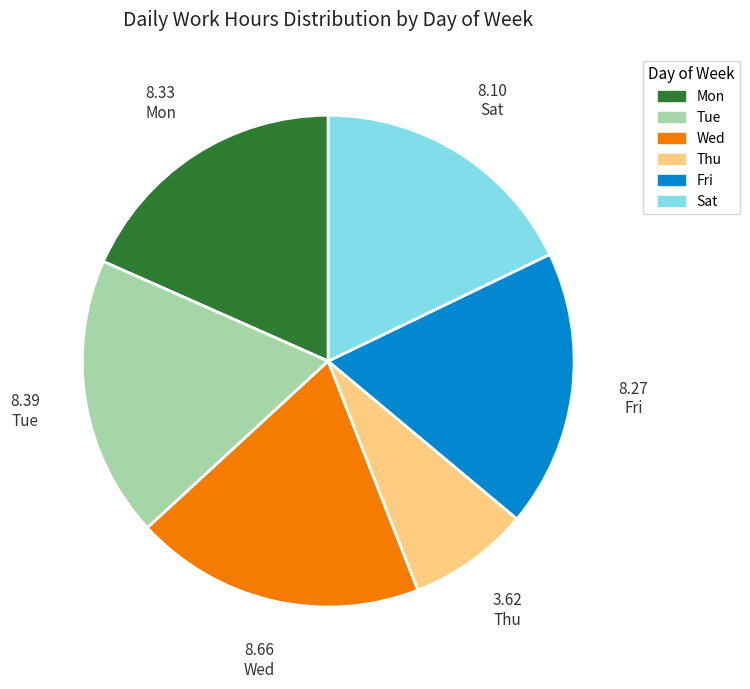

Is the sum of Fri and Mon greater than half?

No